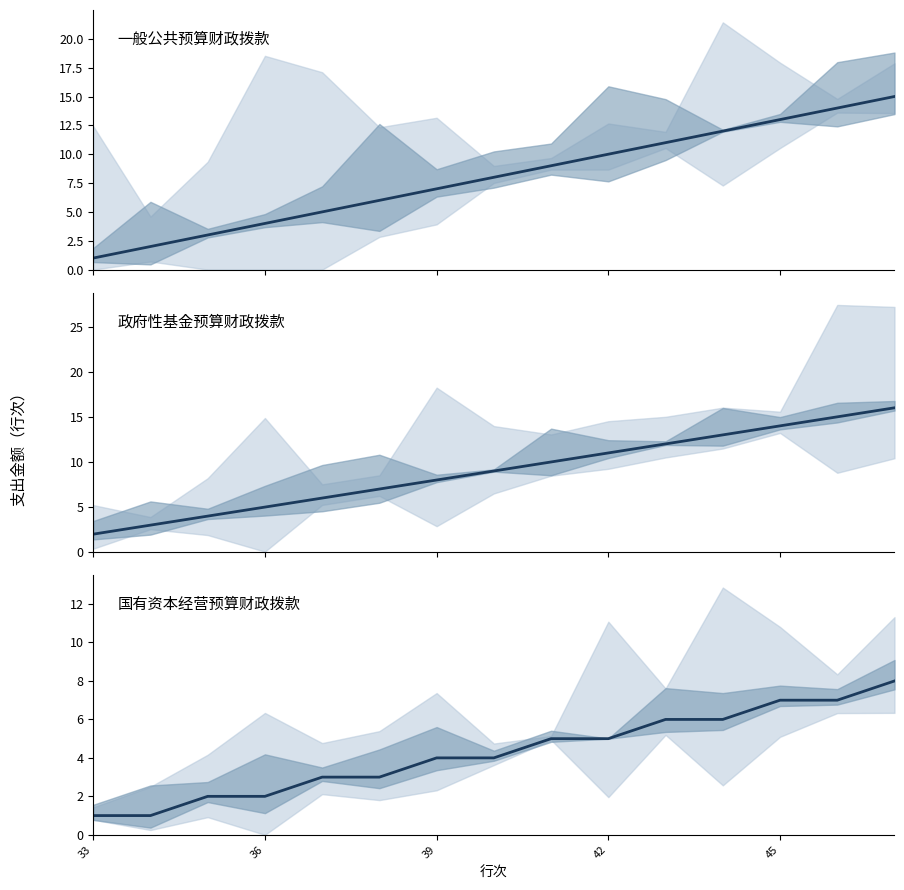

At how many categories does at least one series exceed 13?

3